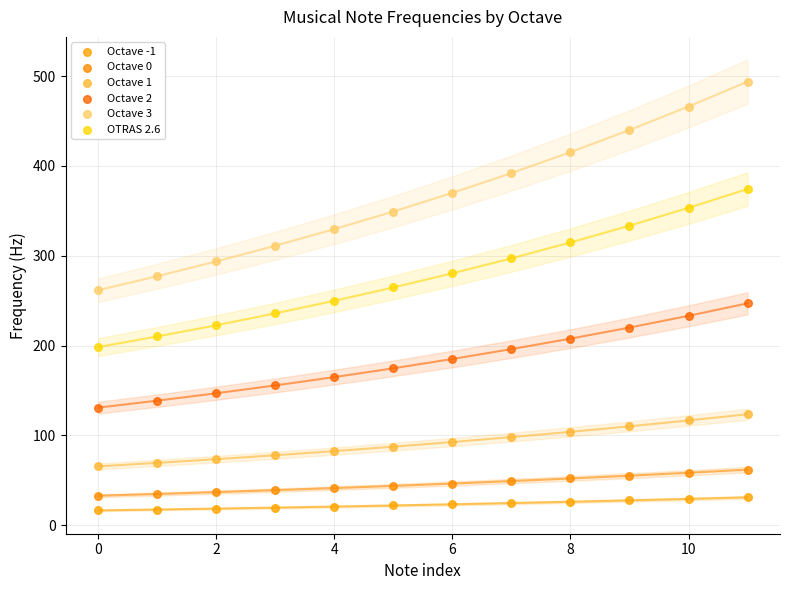

Across all data points, what is the range of Y values (max minus min)?

477.5